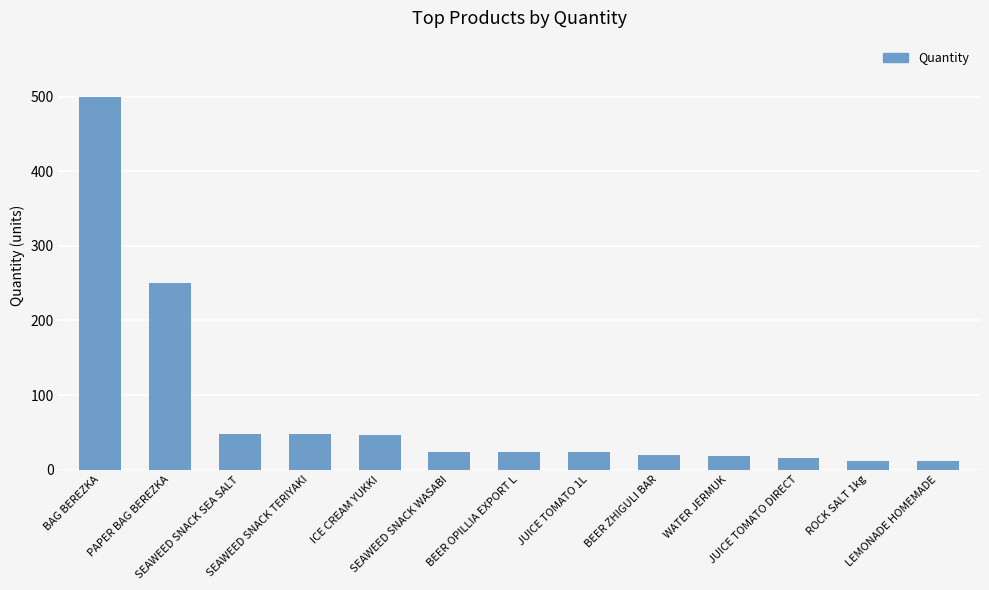

At which label does the data first exceed 24?

BAG BEREZKA